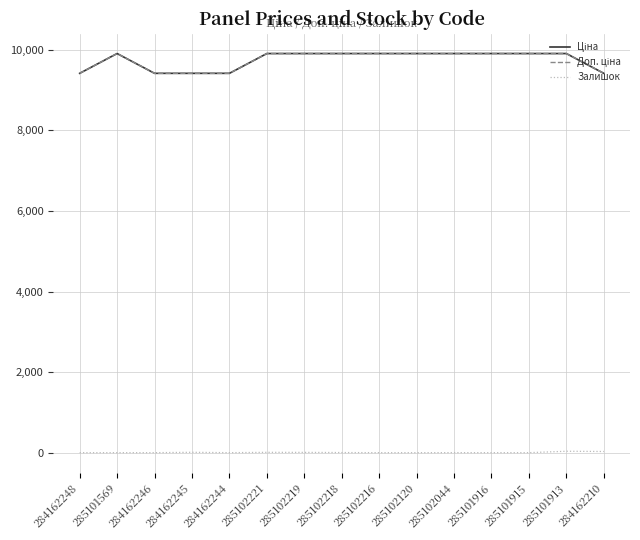

Is this an area chart (filled region under the line)?

No